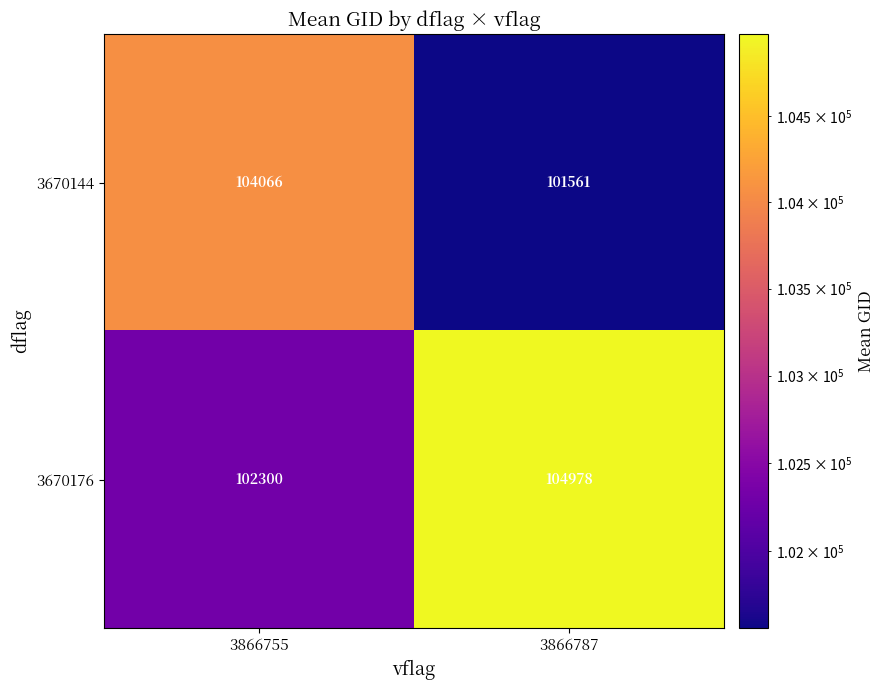

The value of 3670176 at 3866755 is 52496. True or false?

False